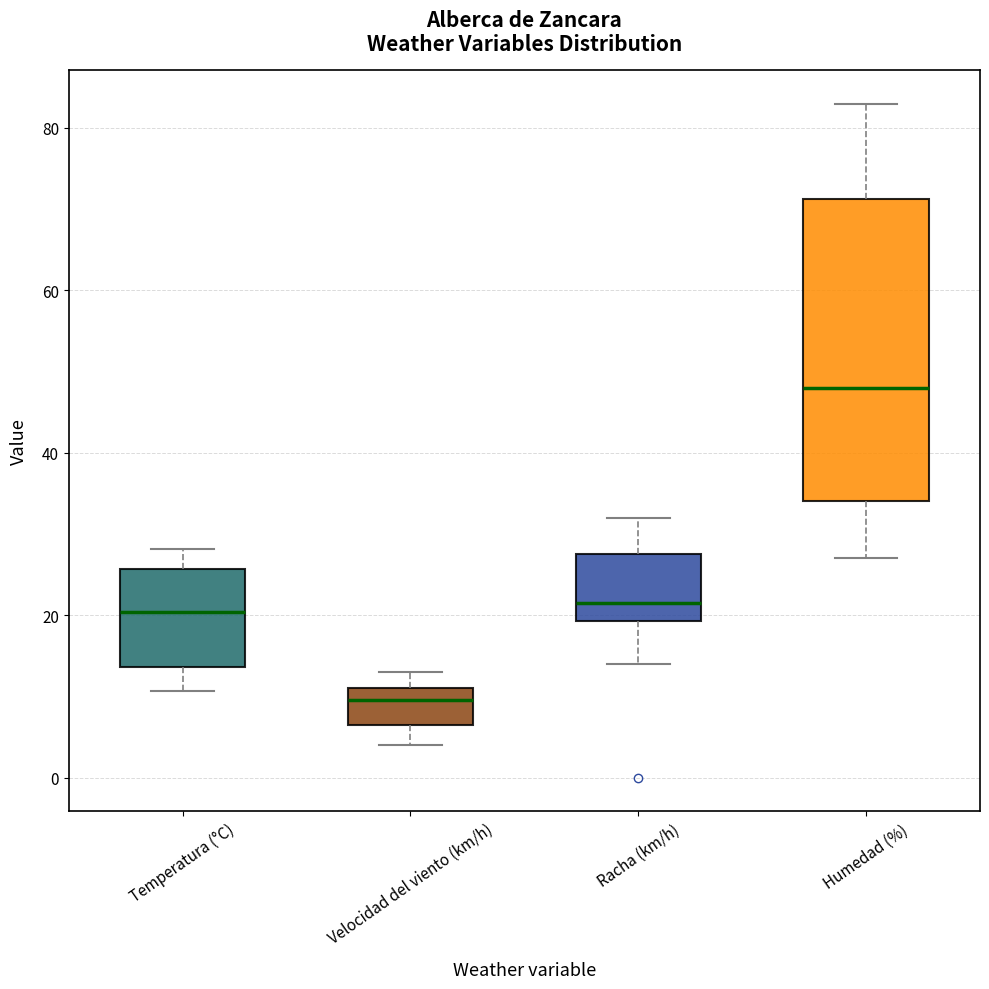

Where does the upper whisker of the box for Temperatura (°C) end on the y-axis? The values are not printed on the chart, so give them approximately, as read against the axis.

28